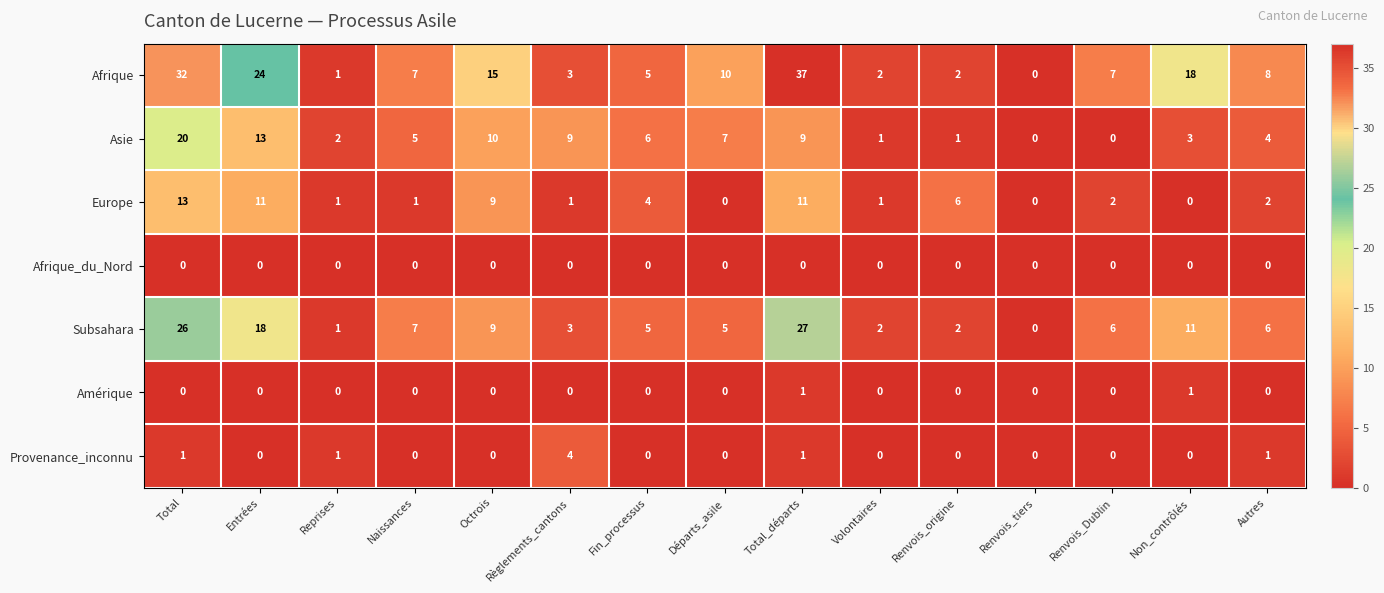

The Amérique series shows 1 at Autres. True or false?

False